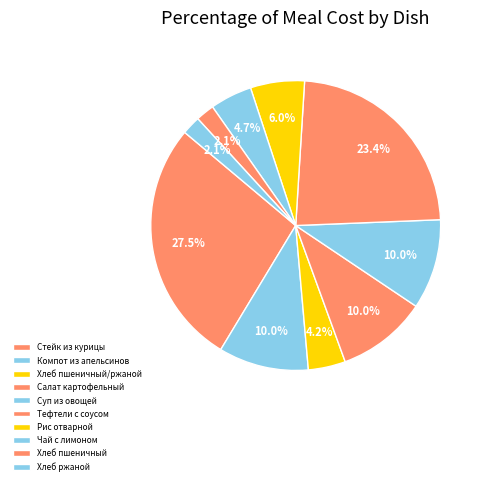

Rank the categories by value from highest to lowest.

Стейк из курицы, Тефтели с соусом, Компот из апельсинов, Салат картофельный, Суп из овощей, Рис отварной, Чай с лимоном, Хлеб пшеничный/ржаной, Хлеб пшеничный, Хлеб ржаной